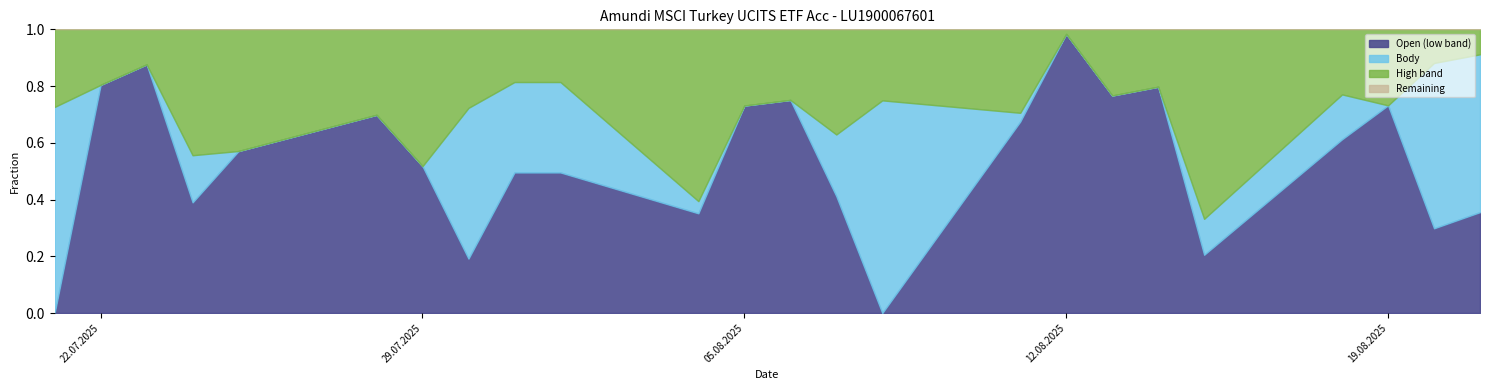

What is the value of the High point at the 18th from the left?

41628